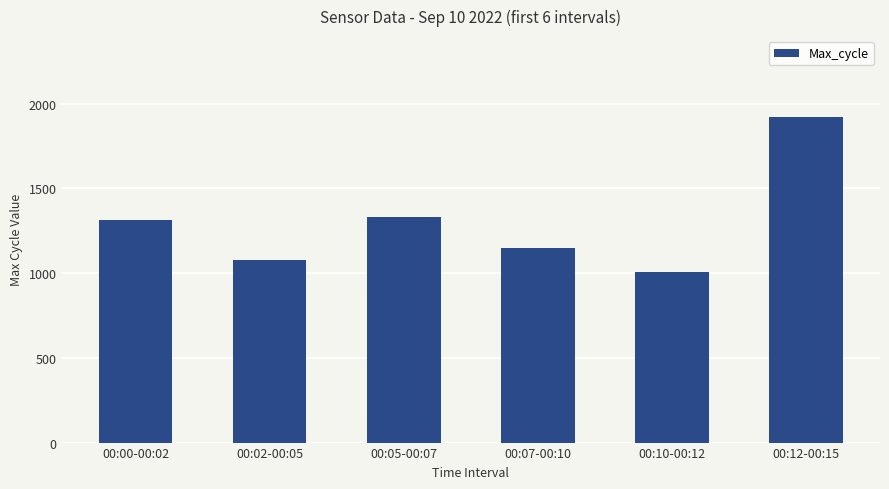

What is the label of the 2nd bar from the right?

00:10-00:12